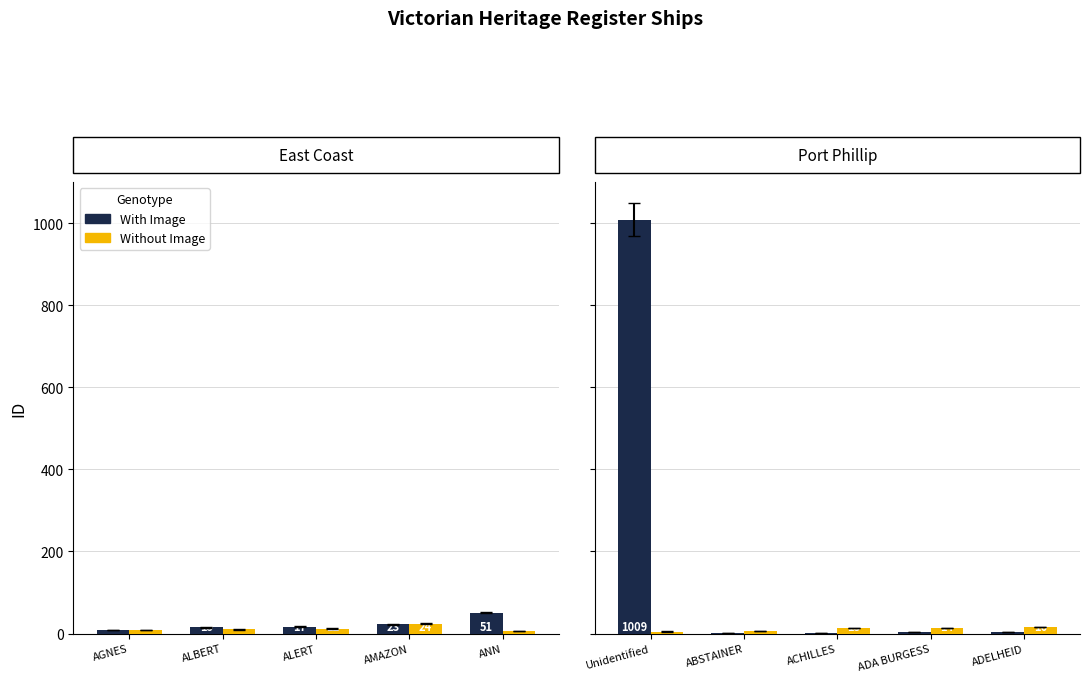

Which series has the largest range (max minus min)?

With Image